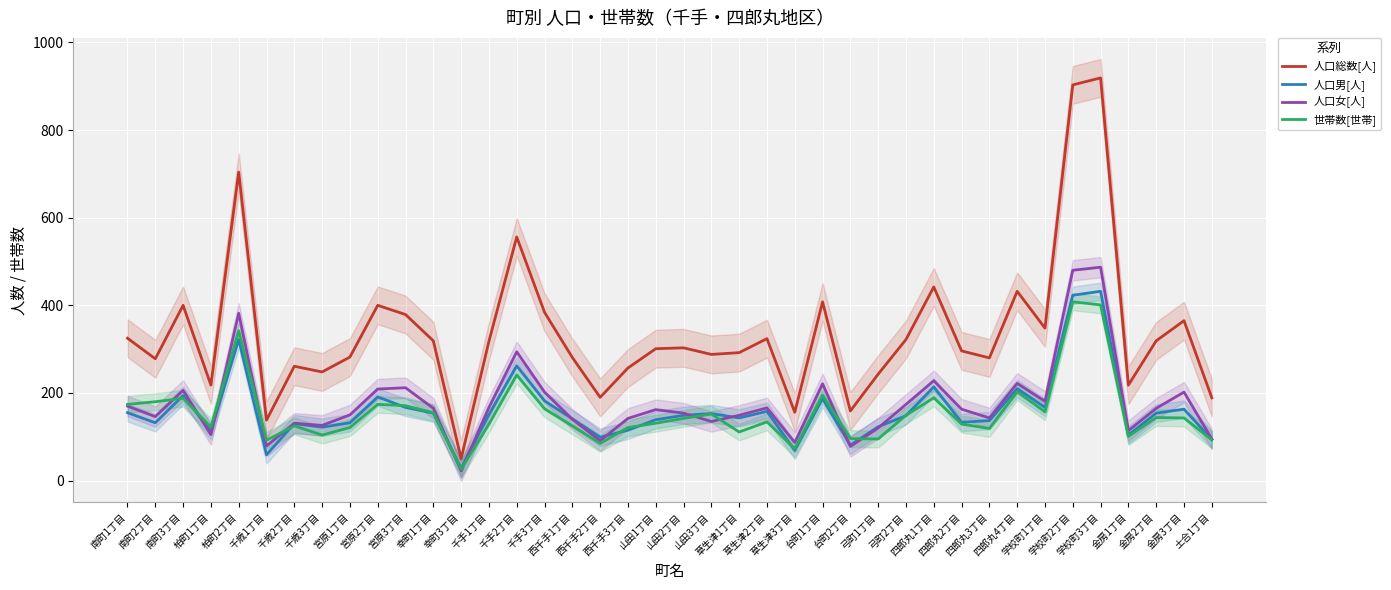

How many times do 人口男[人] and 世帯数[世帯] cross each other?

11